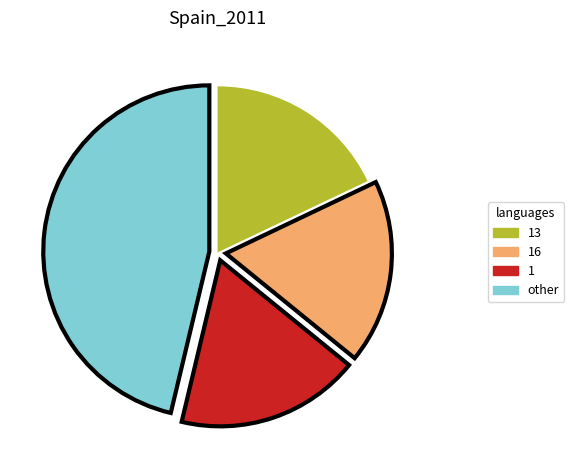

Is there a majority slice in this chart?

No